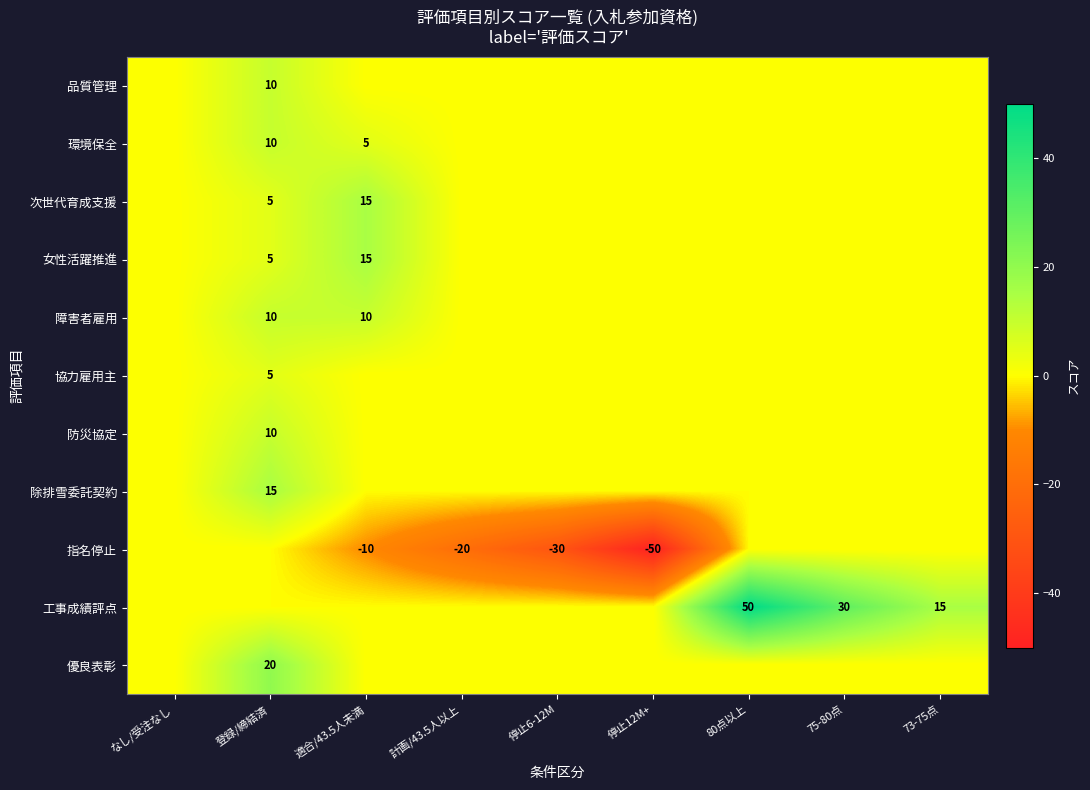

What is the spread (max minus min) of values at 計画/43.5人以上?

20